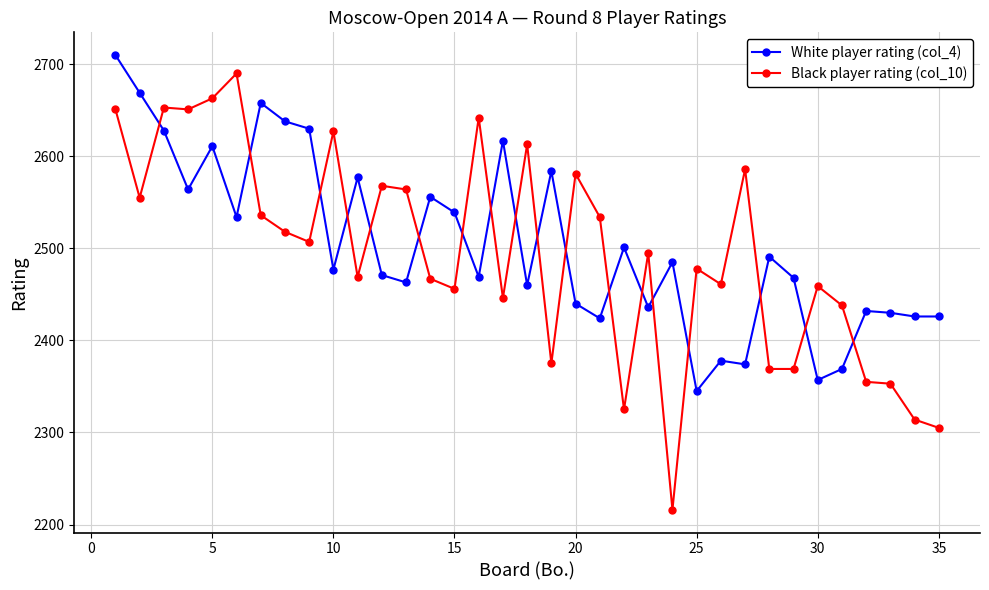

Rank the series by their maximum value, from lowest to highest.

Black player rating (col_10), White player rating (col_4)